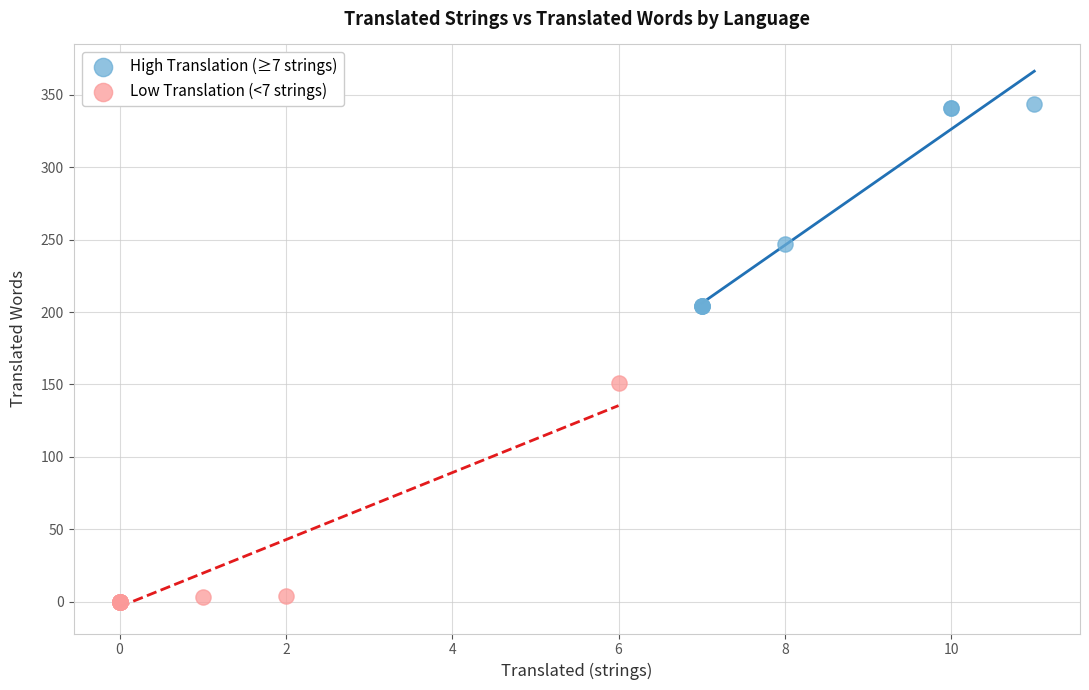

Which series reaches the minimum Y coordinate?

Low Translation (<7 strings)